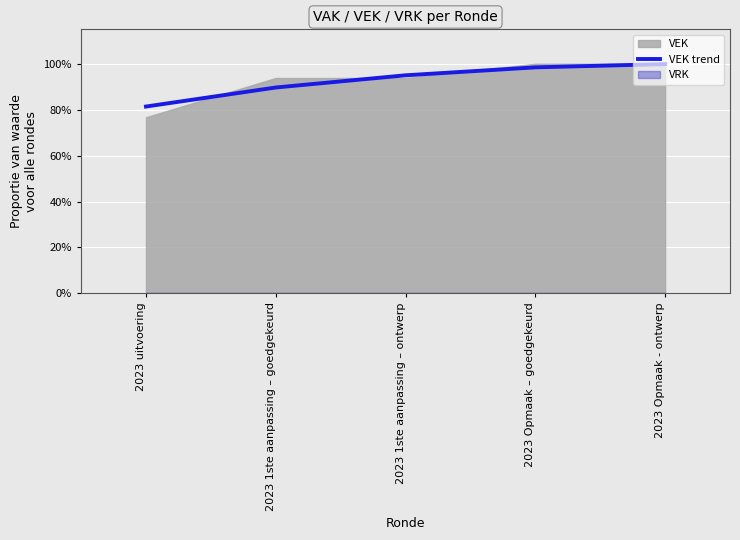

Is it true that the value at 2023 Opmaak – goedgekeurd is 1.4?

False